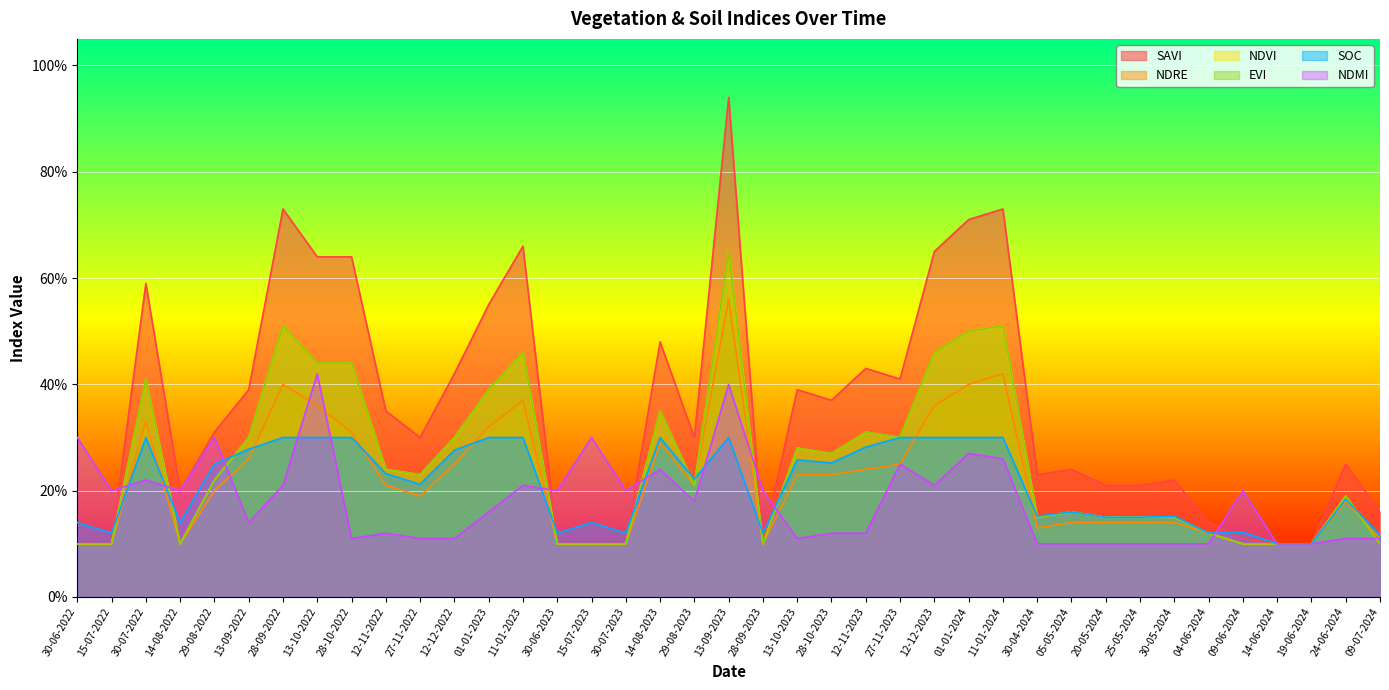

True or false: savi and ndre cross at least once.

False